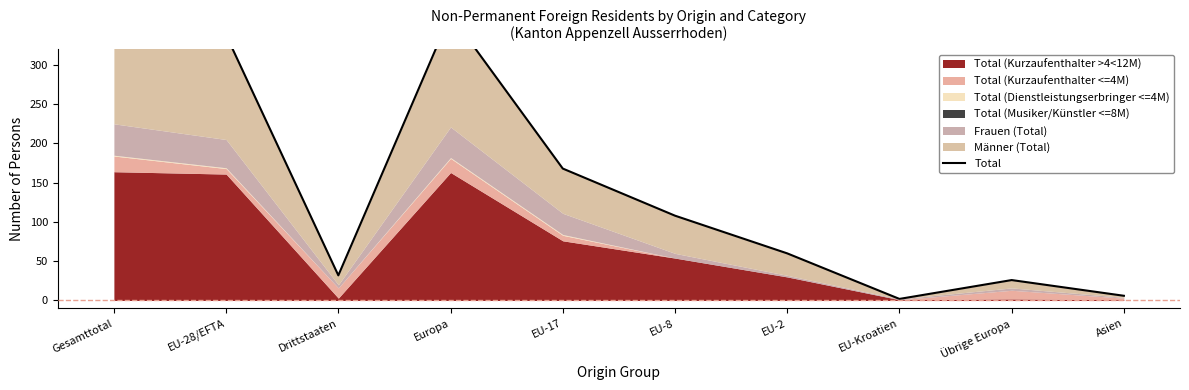

How many interior local valleys (lower than both neighbors) does the data have?

2